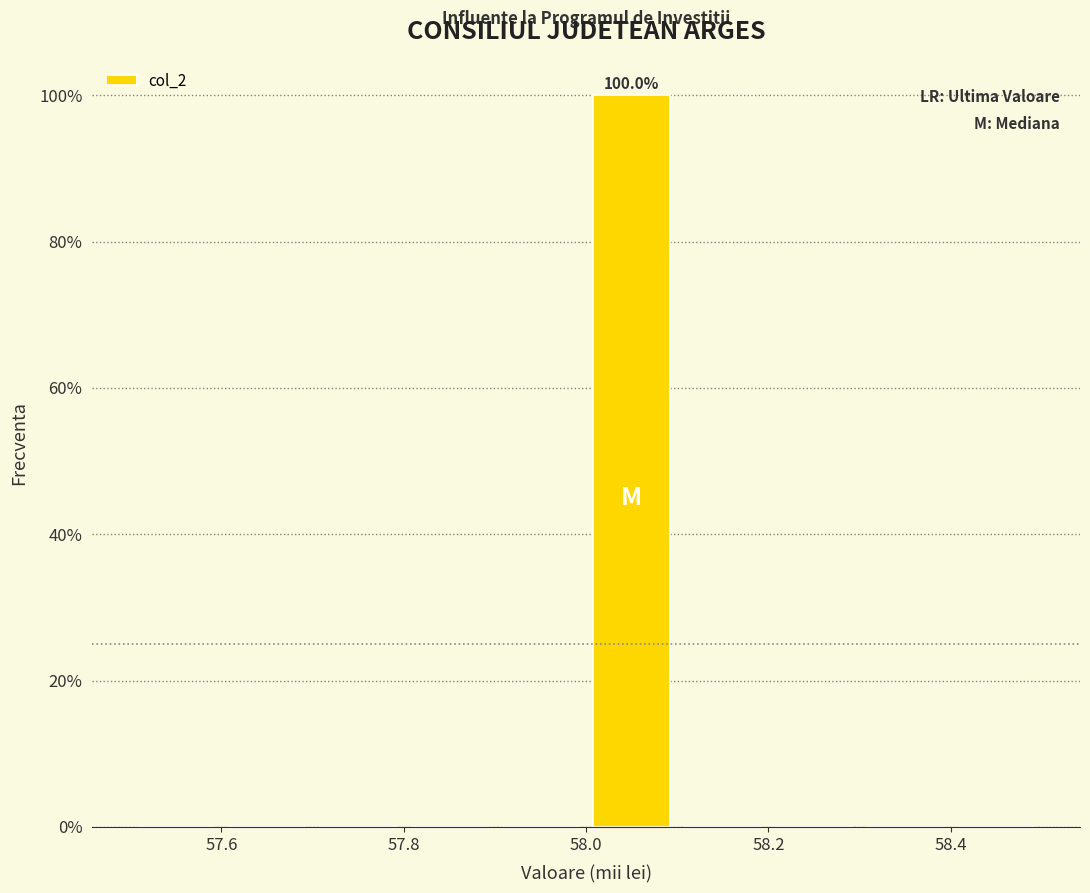

Over which range of the x-axis is the bar tallest?

58.0 to 58.1